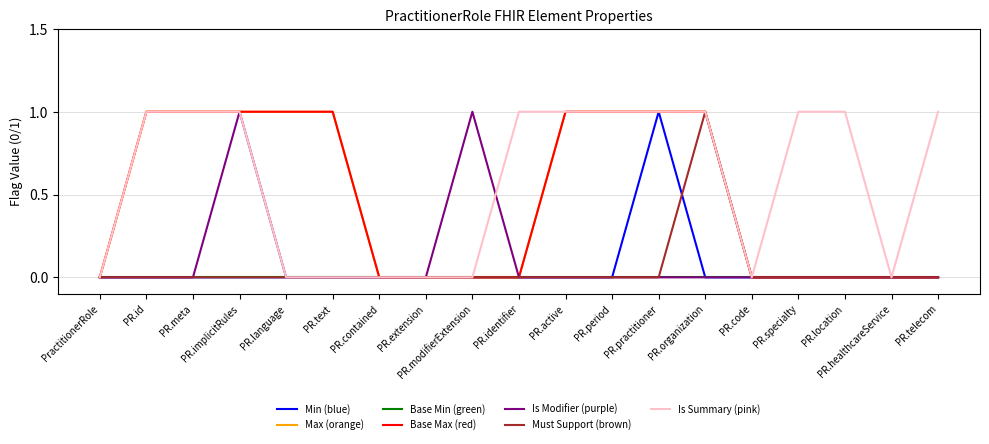

Does the chart have visible grid lines?

Yes